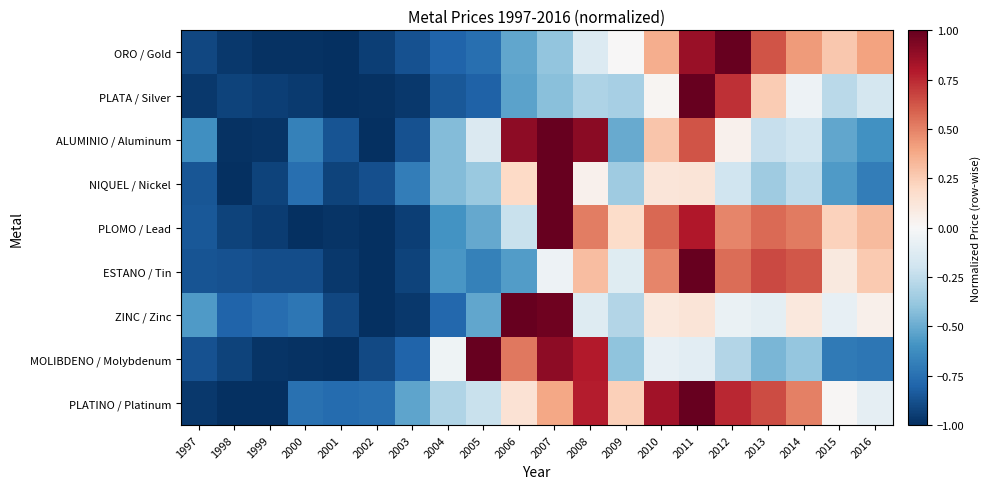

Which category has the lowest value across all series?

2001